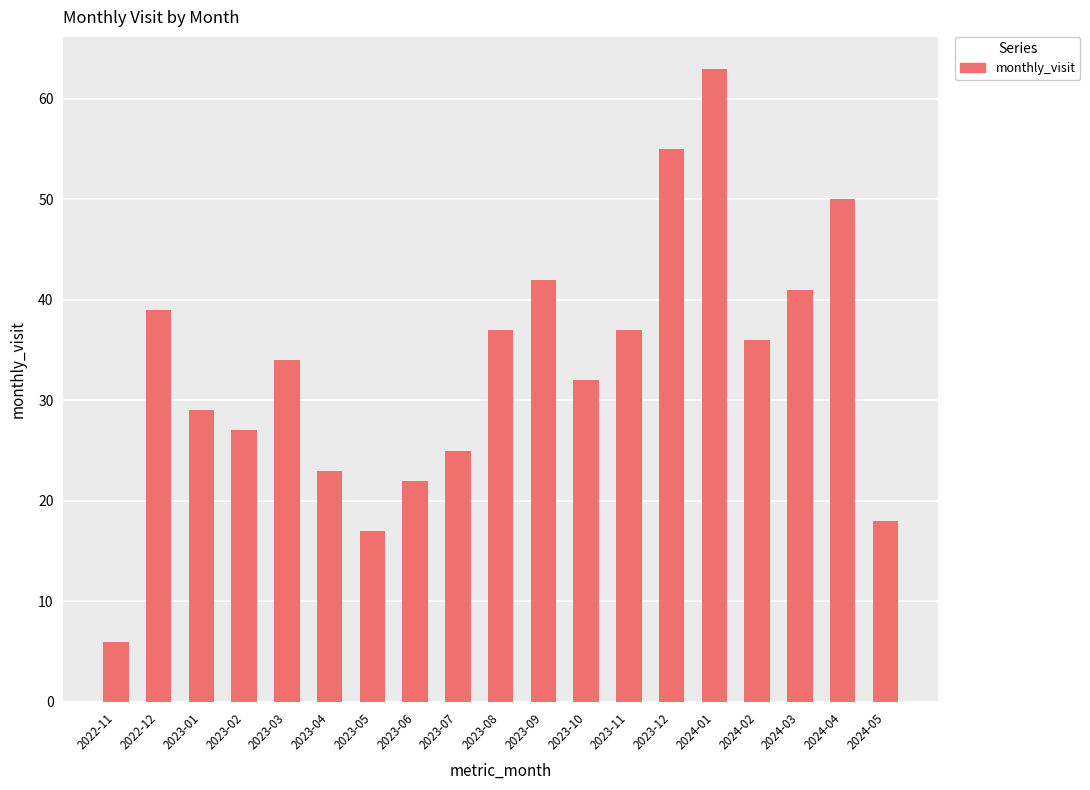

How many data points are less than 34?

9